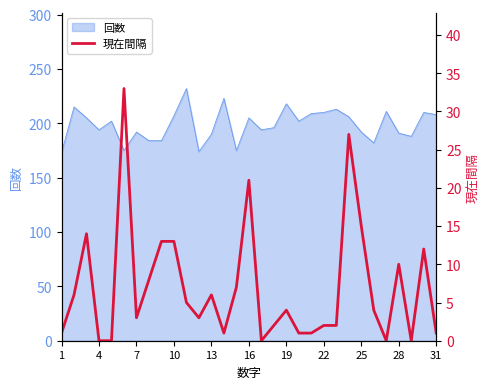

How many points are lower than both their immediate neighbors (excluding endpoints)?

6